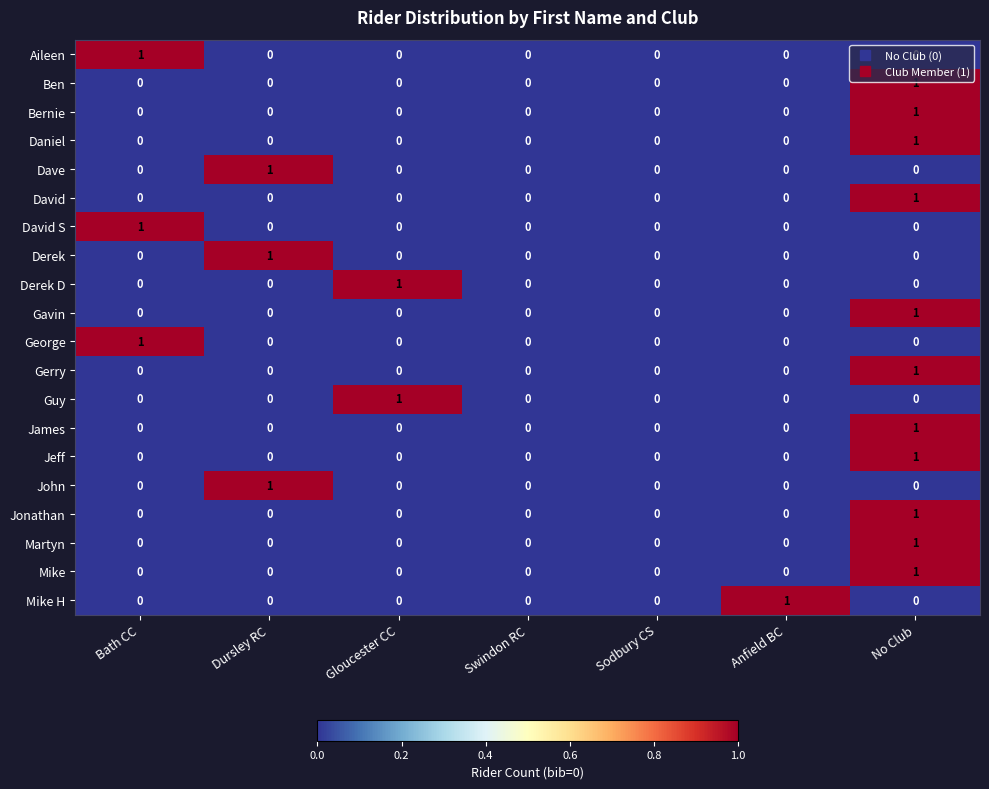

How many Bernie values are between 0 and 1?

7